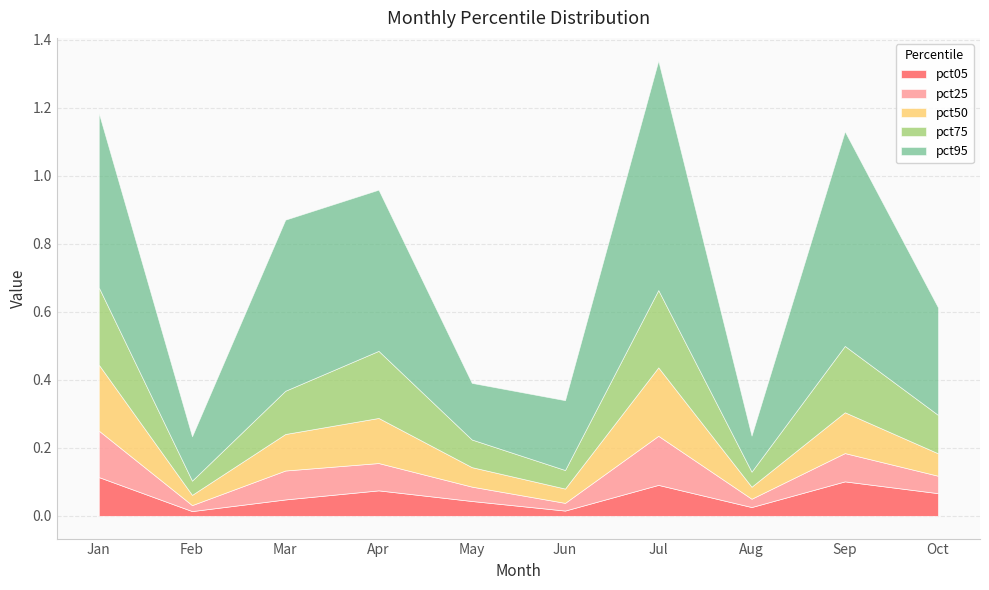

Reading left to right, list all the values displayed in this chart.

pct05: 0.1	0.0	0.0	0.1	0.0	0.0	0.1	0.0	0.1	0.1
pct25: 0.1	0.0	0.1	0.1	0.0	0.0	0.1	0.0	0.1	0.1
pct50: 0.2	0.0	0.1	0.1	0.1	0.0	0.2	0.0	0.1	0.1
pct75: 0.2	0.0	0.1	0.2	0.1	0.1	0.2	0.0	0.2	0.1
pct95: 0.5	0.1	0.5	0.5	0.2	0.2	0.7	0.1	0.6	0.3